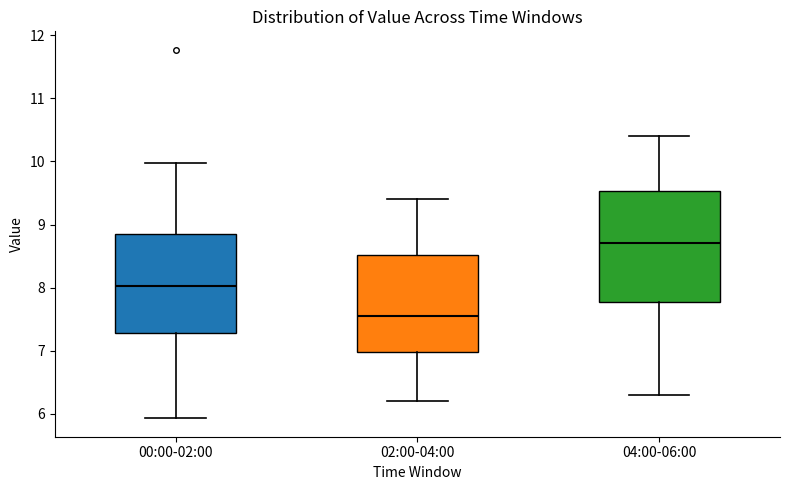

Which box is the tallest, from its lower edge to its upper edge?

04:00-06:00